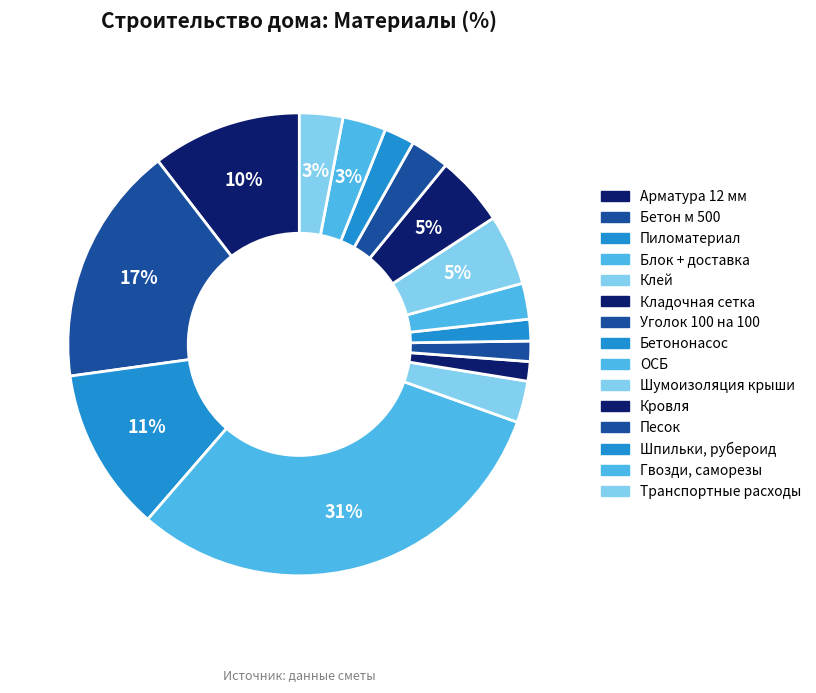

How many slices are in this pie chart?

15